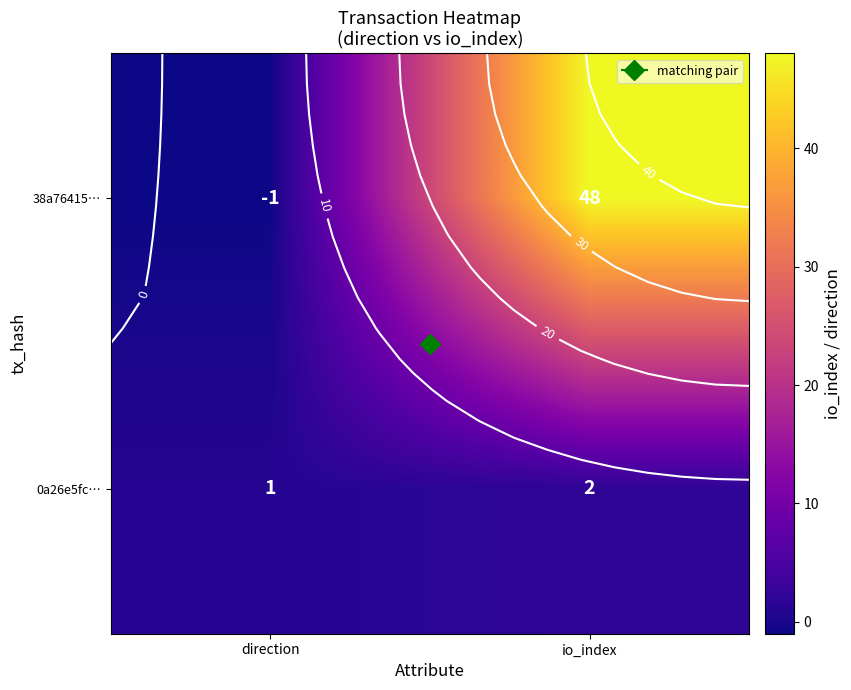

Is it true that 0a26e5fc… equals 1 at io_index?

False